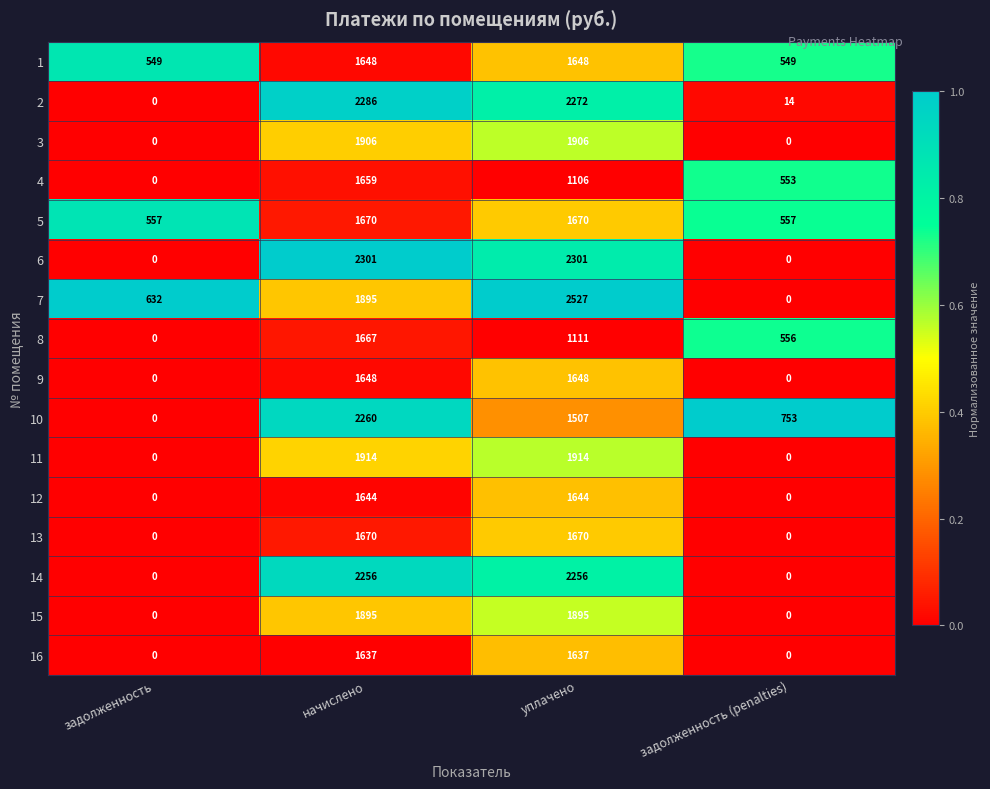

What is the difference between the maximum and minimum values in the 15 series?

1895